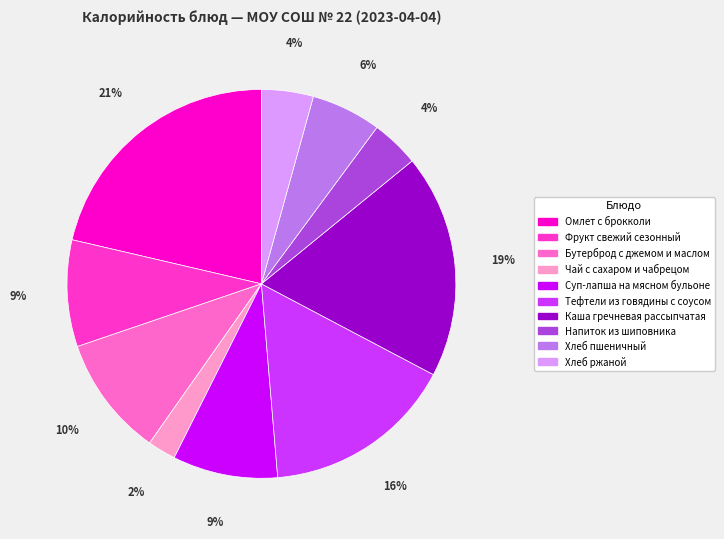

Is there a majority slice in this chart?

No